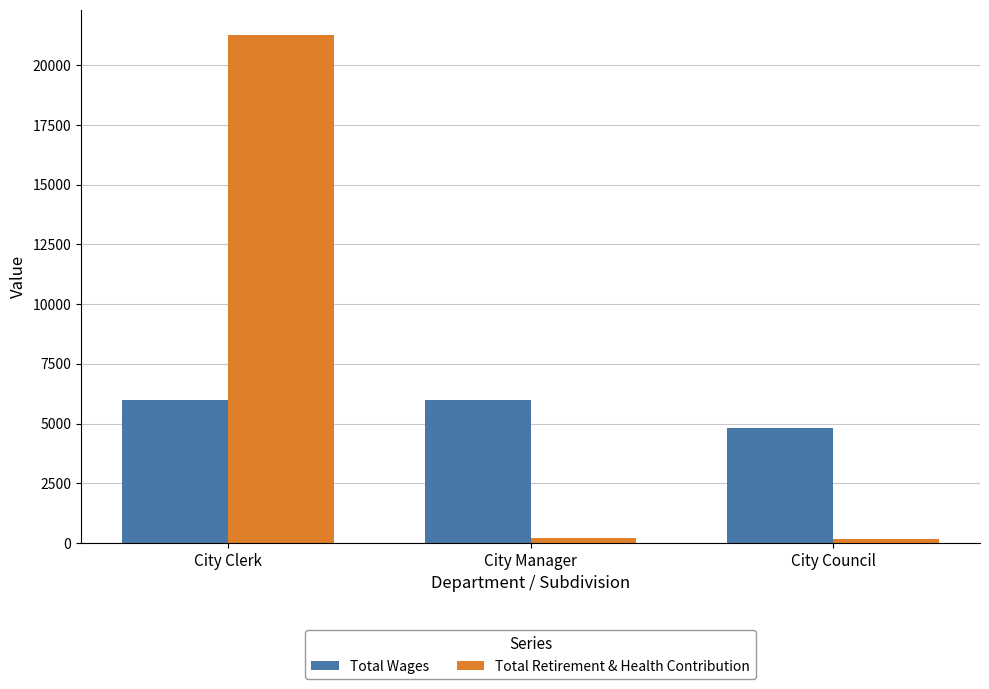

What is the spread (max minus min) of values at City Clerk?

15255